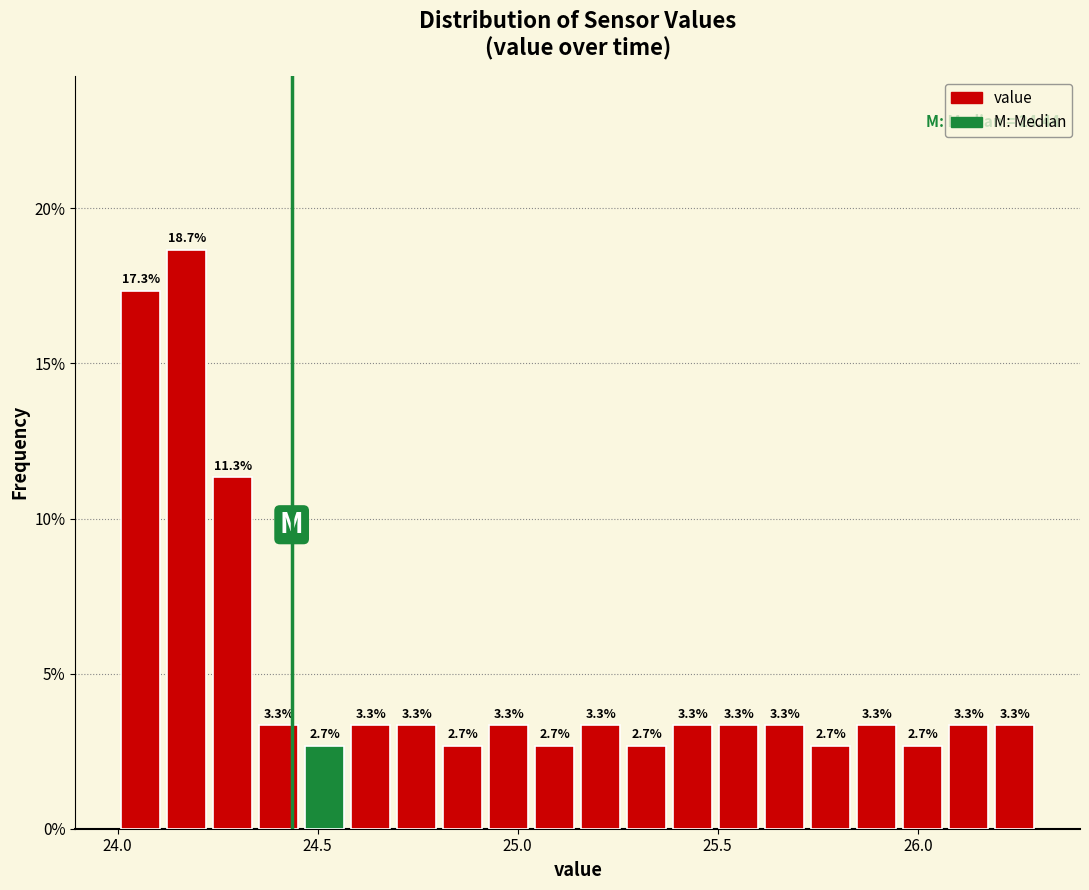

Around what value on the x-axis is the tallest bar? Give the approximate position of its centre, as read against the axis.

24.15